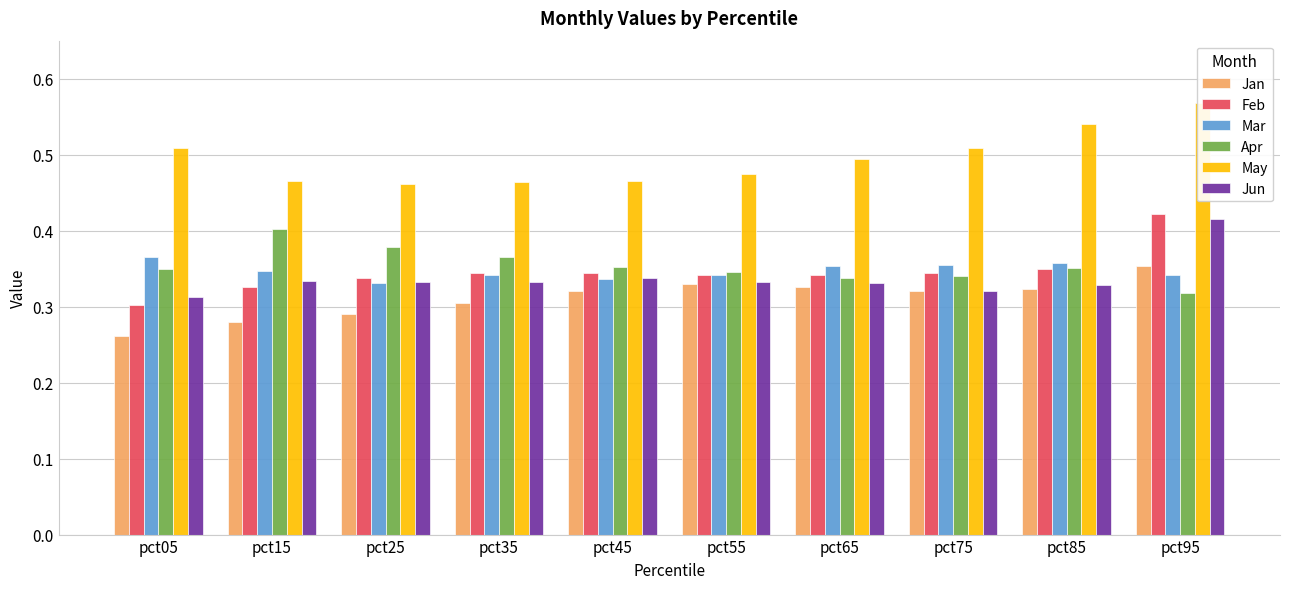

What is the value of the Jun bar at the 1st from the left?

0.3